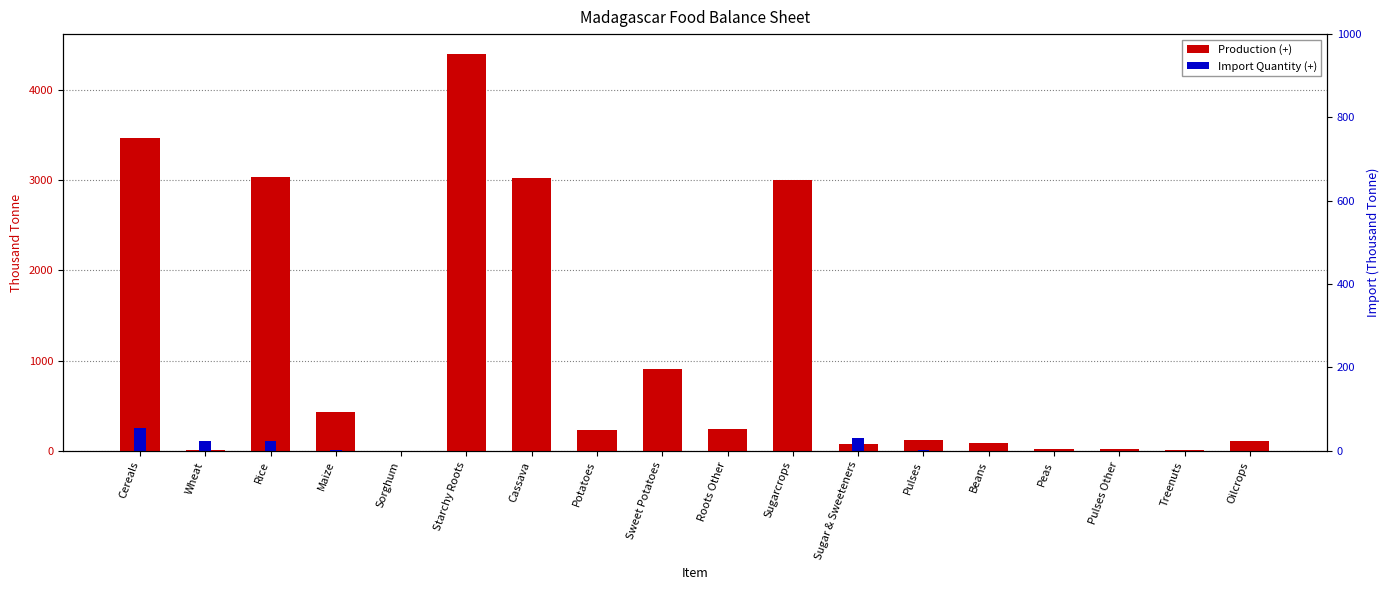

Reading left to right, what are all the values shown in this chart?

Production (+): 3467	12	3028	425	1	4395	3020	225	911	240	3000	72	120	82	21	16	6	109
Import Quantity (+): 250	107	110	13	3	1	1	0	0	0	0	137	5	2	1	3	0	2